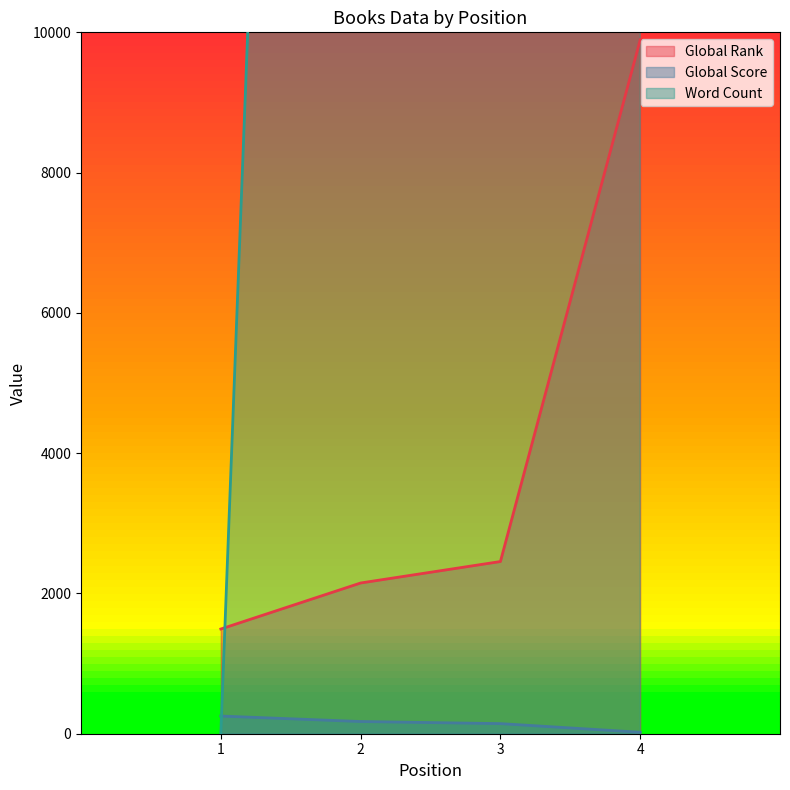

True or false: Global Rank and Global Score cross at least once.

False